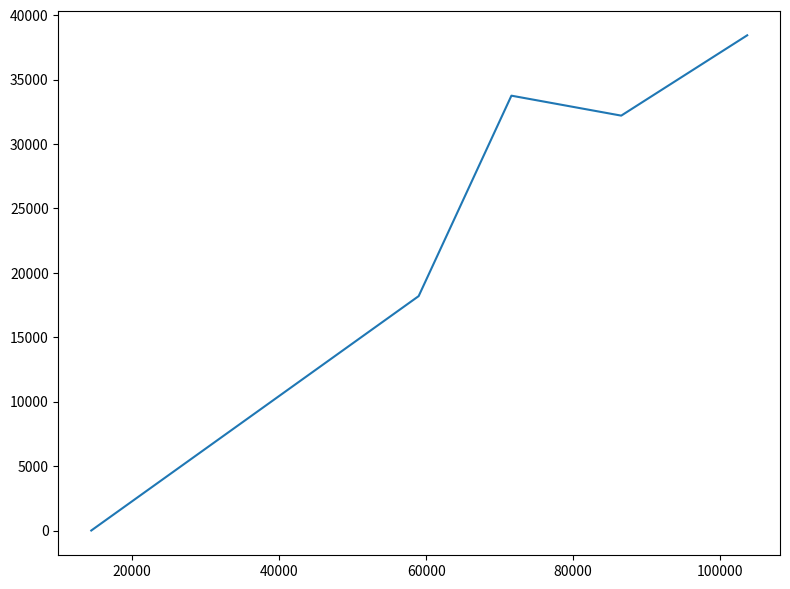

True or false: there are more than 1 points higher than both neighbors.

False